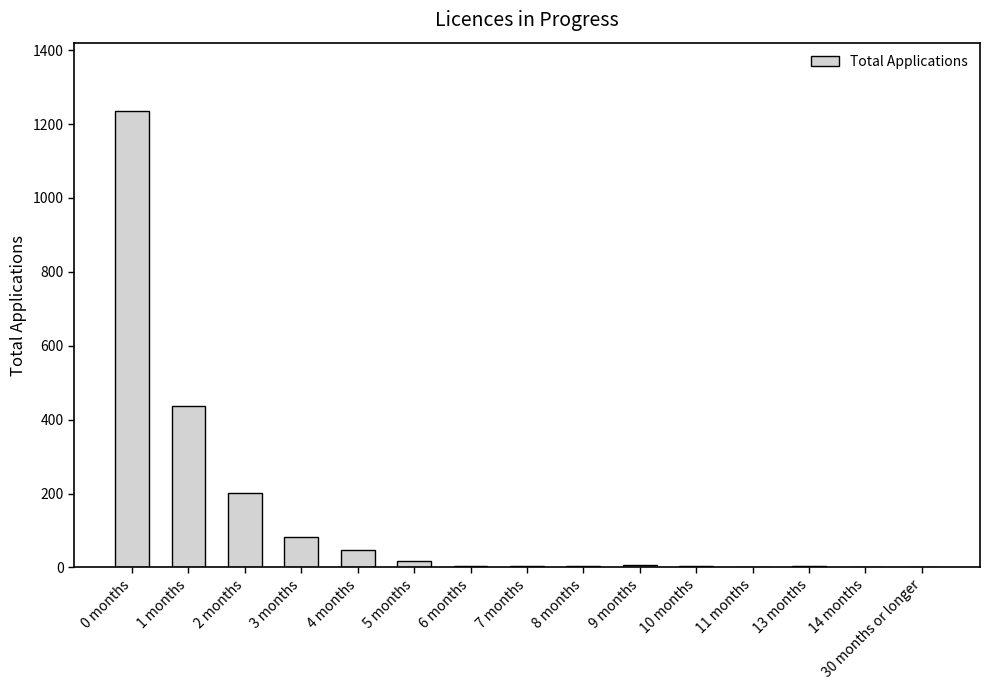

The value at 0 months is 1235. True or false?

True